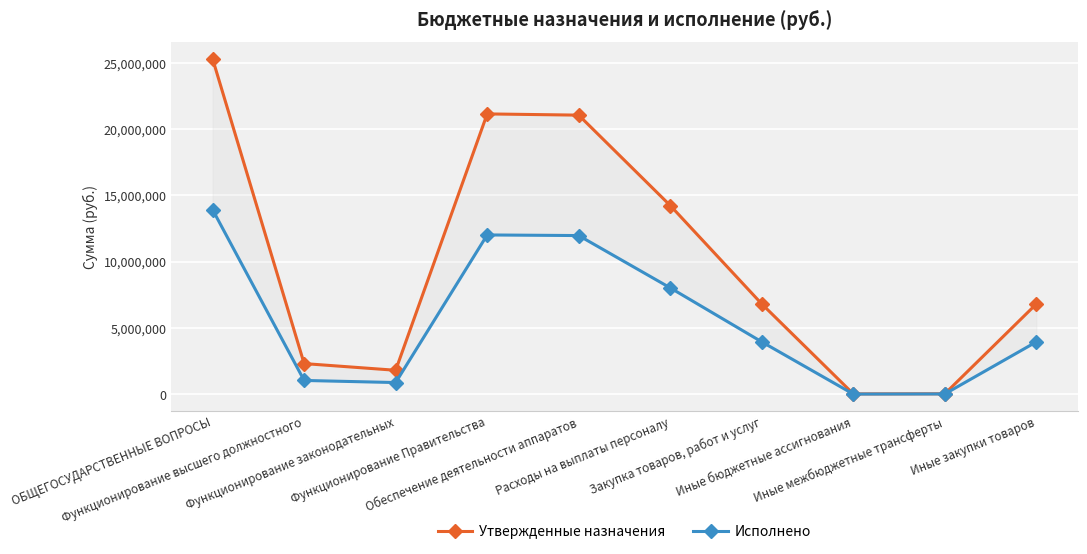

How many categories are shown in the chart?

10